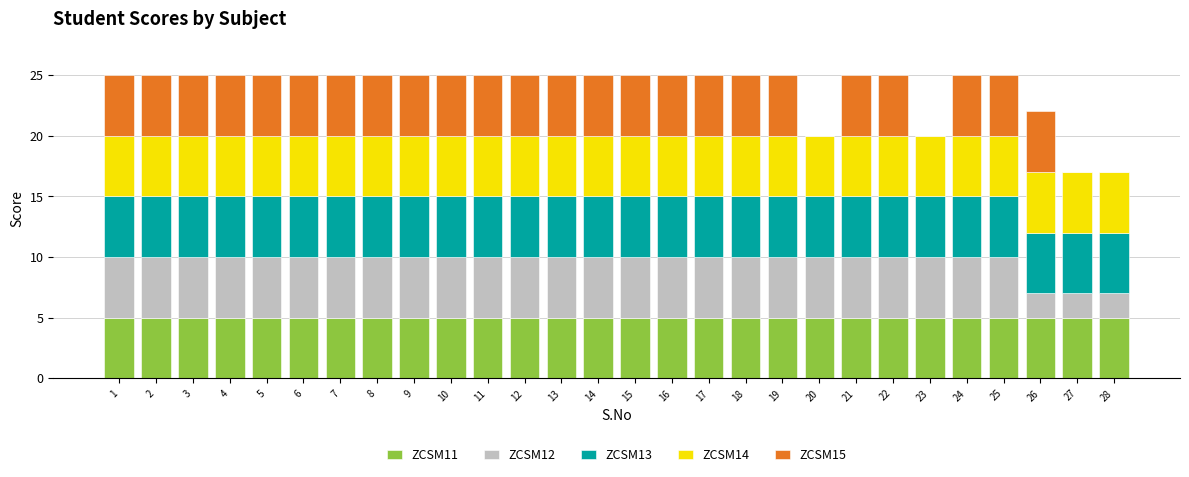

True or false: ZCSM11 has a value of 3 at 25.

False